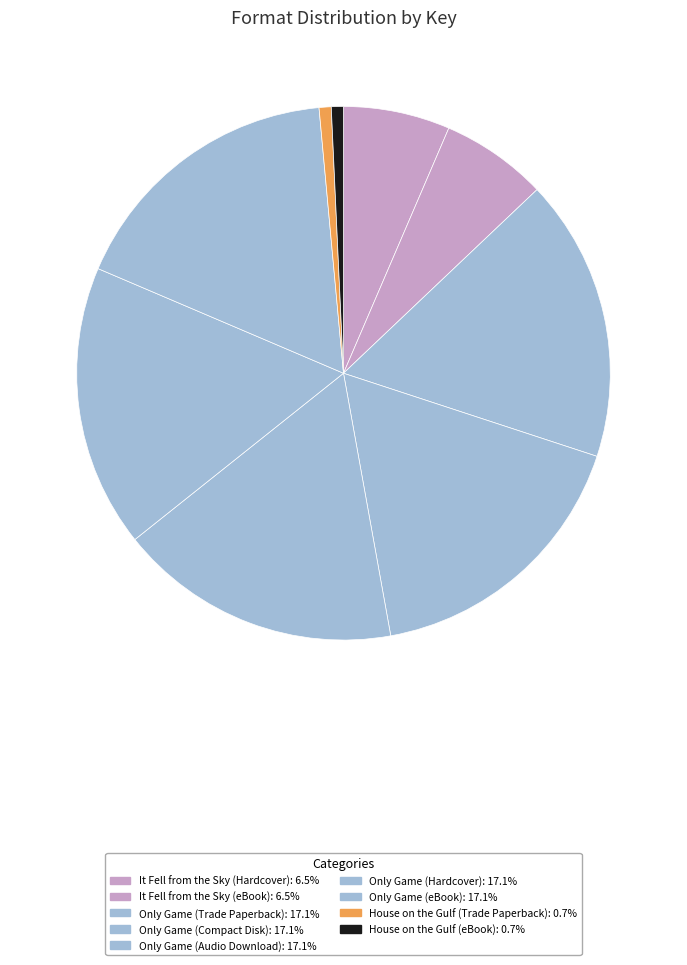

To the nearest percent, what percentage of the pie is It Fell from the Sky (Hardcover)?

6%